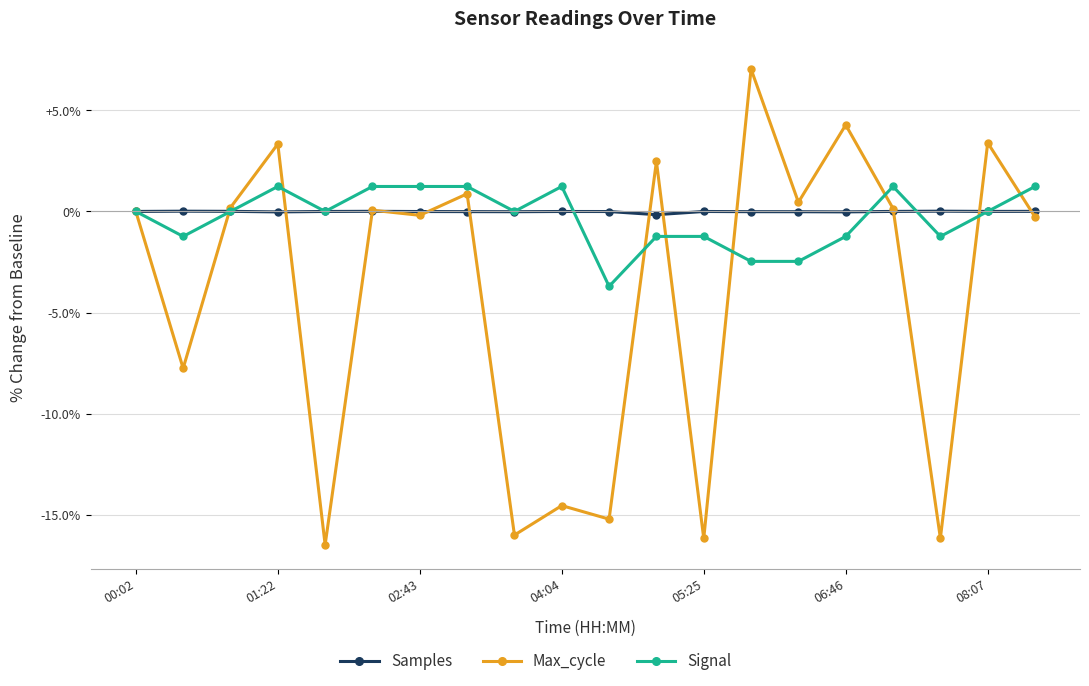

Rank the series by their maximum value, from lowest to highest.

Samples, Signal, Max_cycle